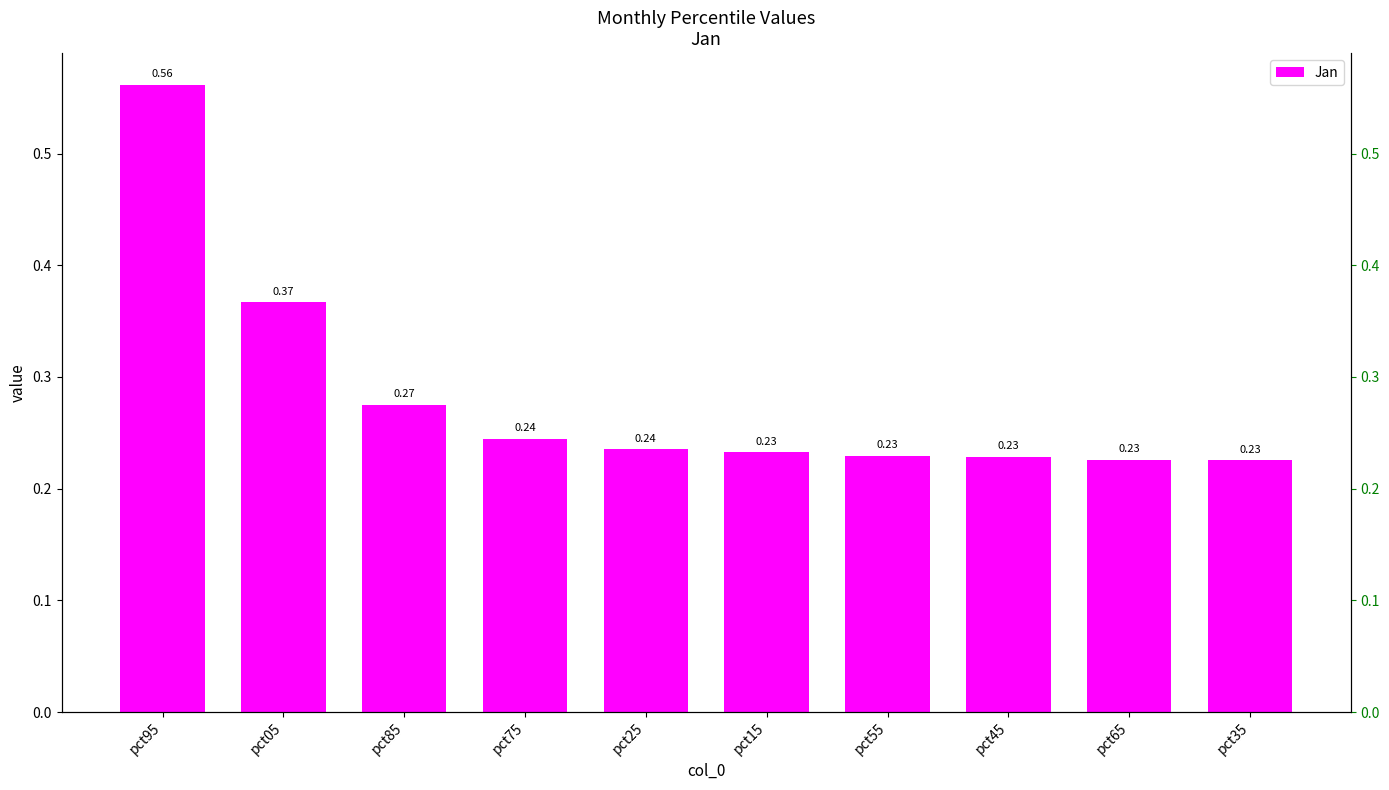

List the labels in order of value, largest first.

pct95, pct05, pct85, pct75, pct25, pct15, pct55, pct45, pct65, pct35